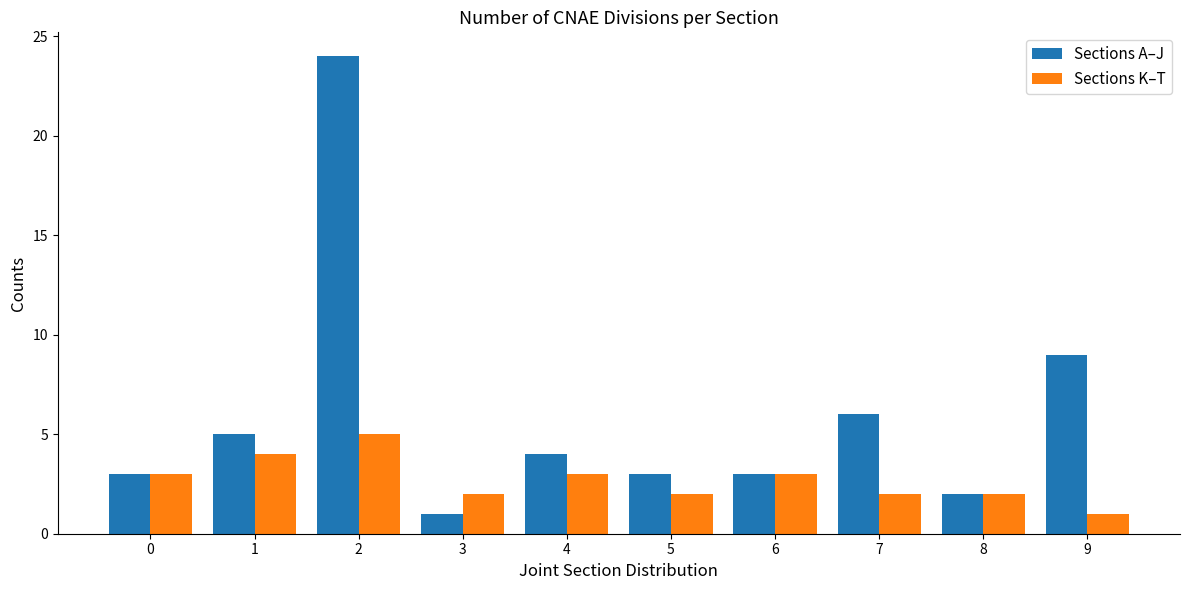

How many values in the Sections K–T series are below 3?

5